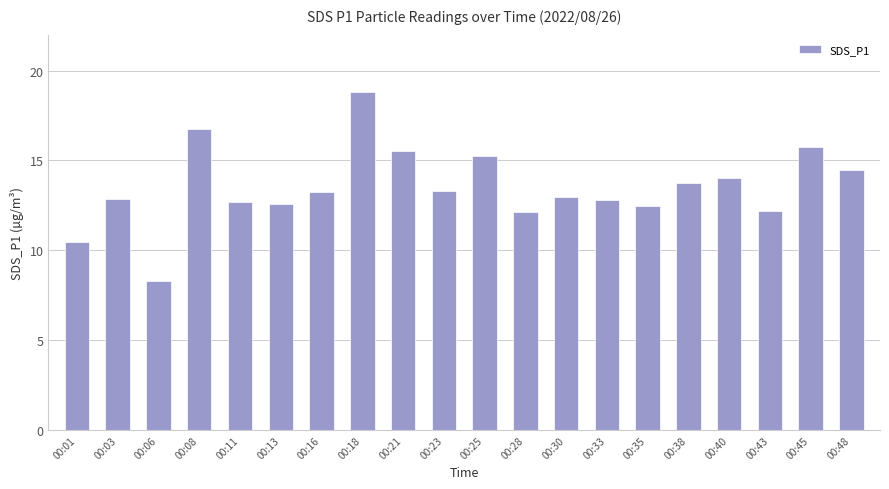

What is the greatest value displayed?

18.8